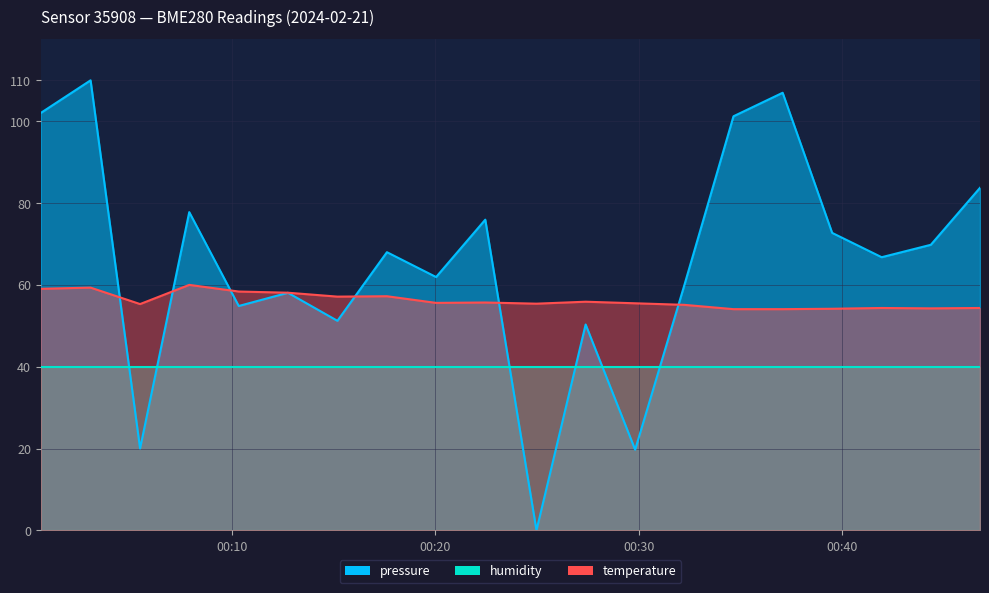

List the labels in order of temperature value, largest first.

2024-02-21T00:07:54, 2024-02-21T00:03:03, 2024-02-21T00:00:36, 2024-02-21T00:10:20, 2024-02-21T00:12:45, 2024-02-21T00:17:37, 2024-02-21T00:15:11, 2024-02-21T00:27:23, 2024-02-21T00:22:27, 2024-02-21T00:20:02, 2024-02-21T00:29:49, 2024-02-21T00:24:58, 2024-02-21T00:05:29, 2024-02-21T00:32:14, 2024-02-21T00:41:56, 2024-02-21T00:46:46, 2024-02-21T00:44:21, 2024-02-21T00:39:30, 2024-02-21T00:34:39, 2024-02-21T00:37:04